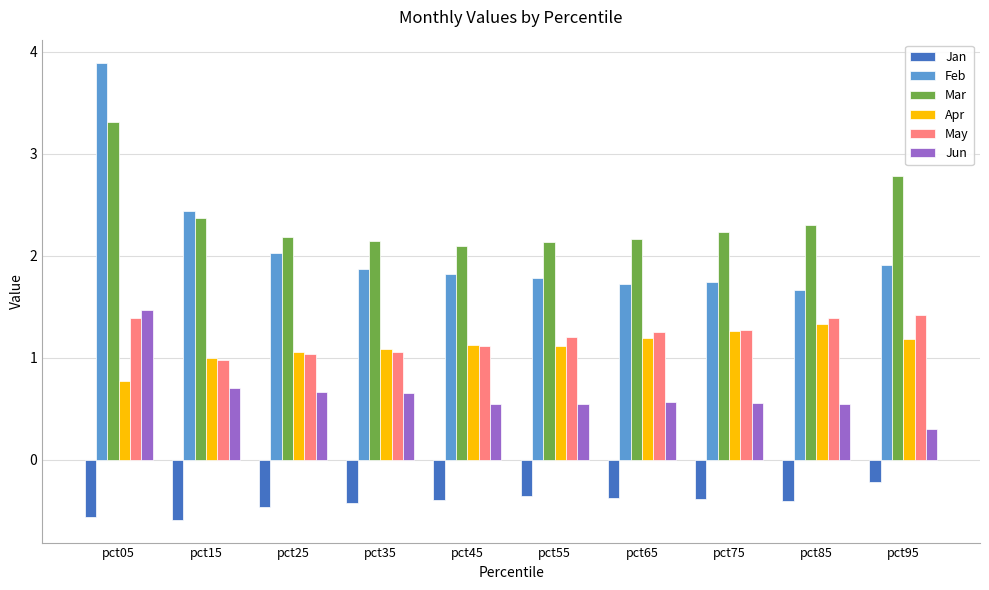

What is the difference between the second highest and second lowest values in the Jan series?

0.2